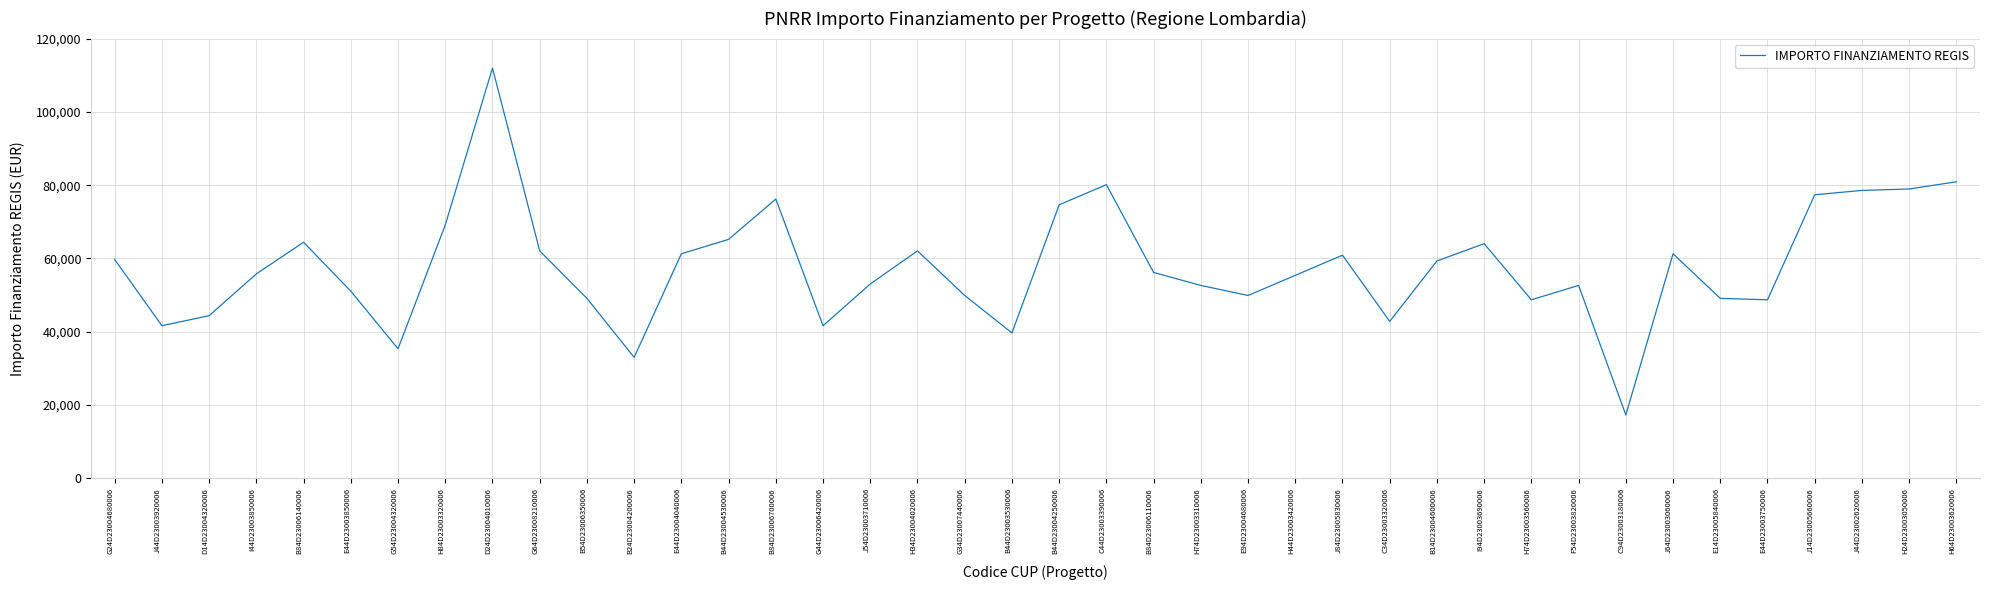

What is the change in value from B44D23004250006 to J44D23002620006?

+3928.0